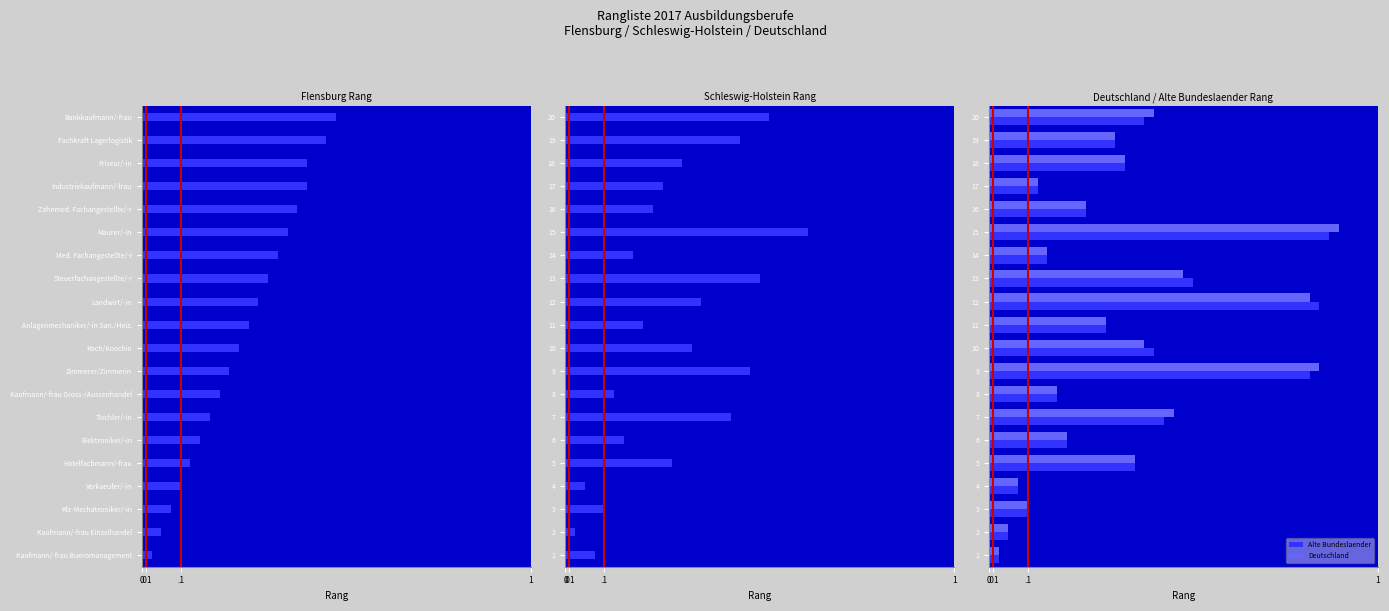

How many data points does each series have?

20